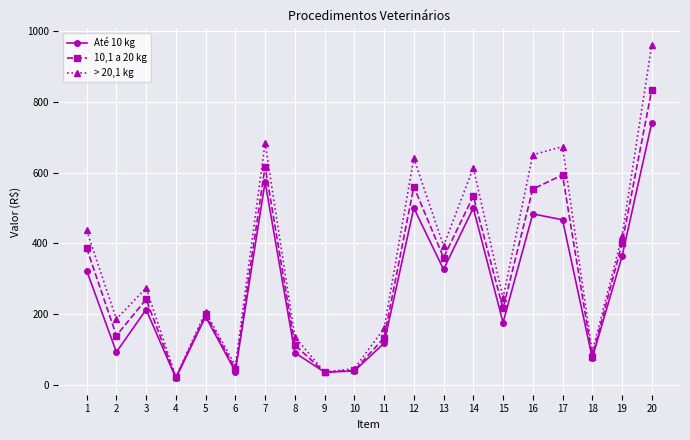

What is the maximum value shown in the chart?

960.0